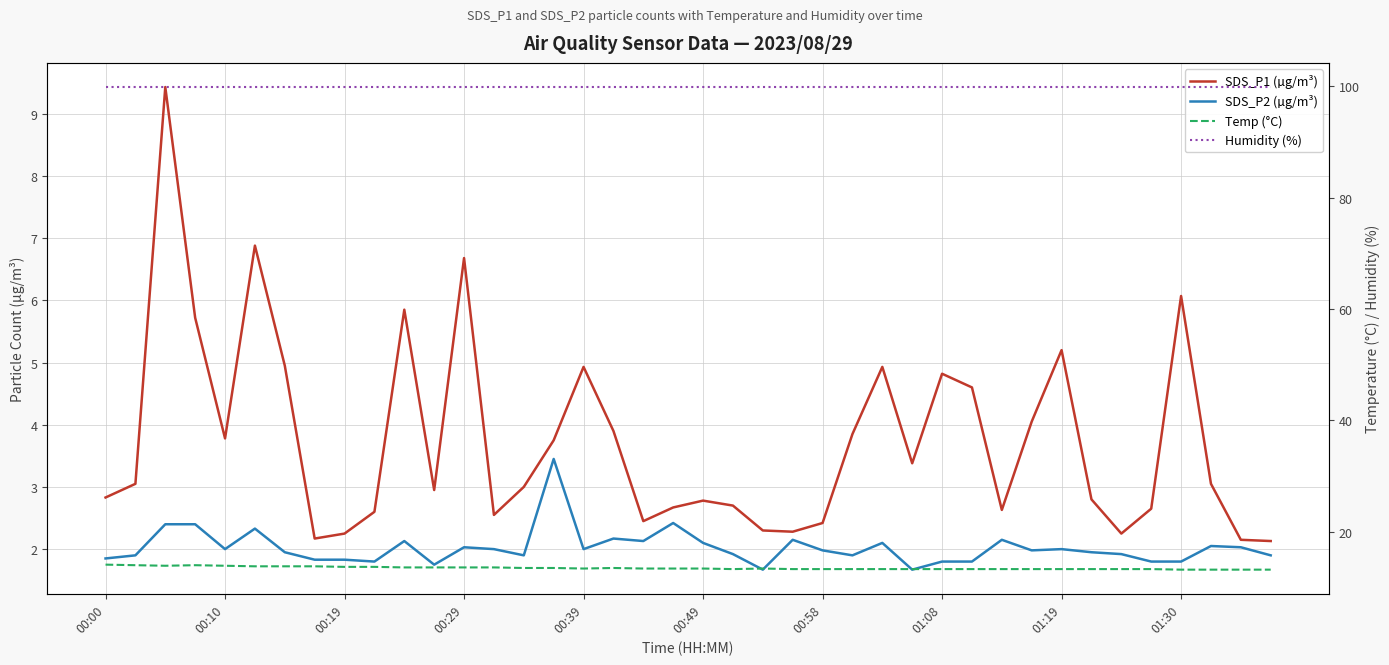

Which series has the largest total across all categories?

Humidity (%)